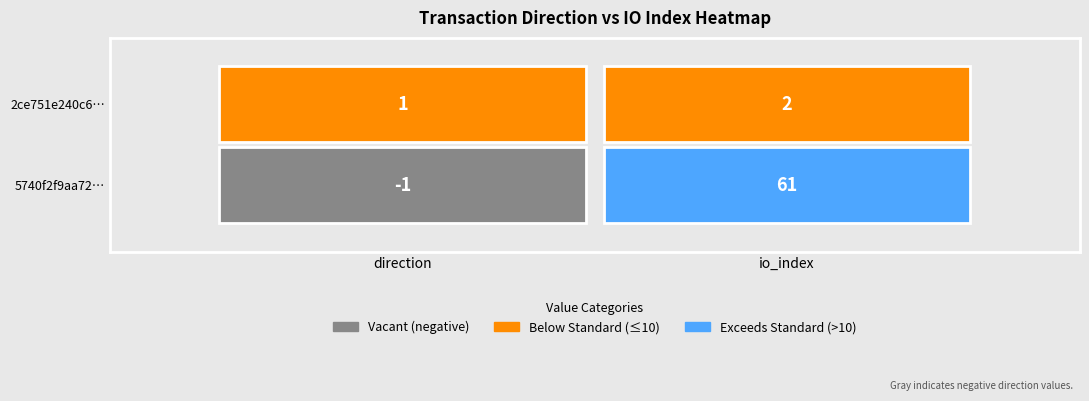

List the series in order of their peak value, lowest first.

2ce751e240c6bd532523622d0e8c72e28712e11, 5740f2f9aa720807d9a036089ea99e6e42ea6a8